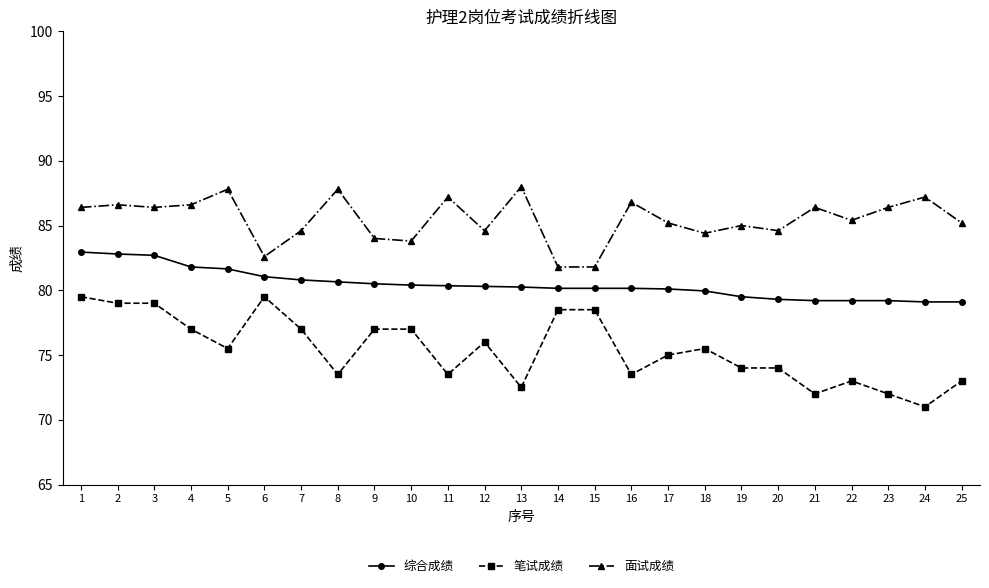

List the series in order of their peak value, highest first.

面试成绩, 综合成绩, 笔试成绩